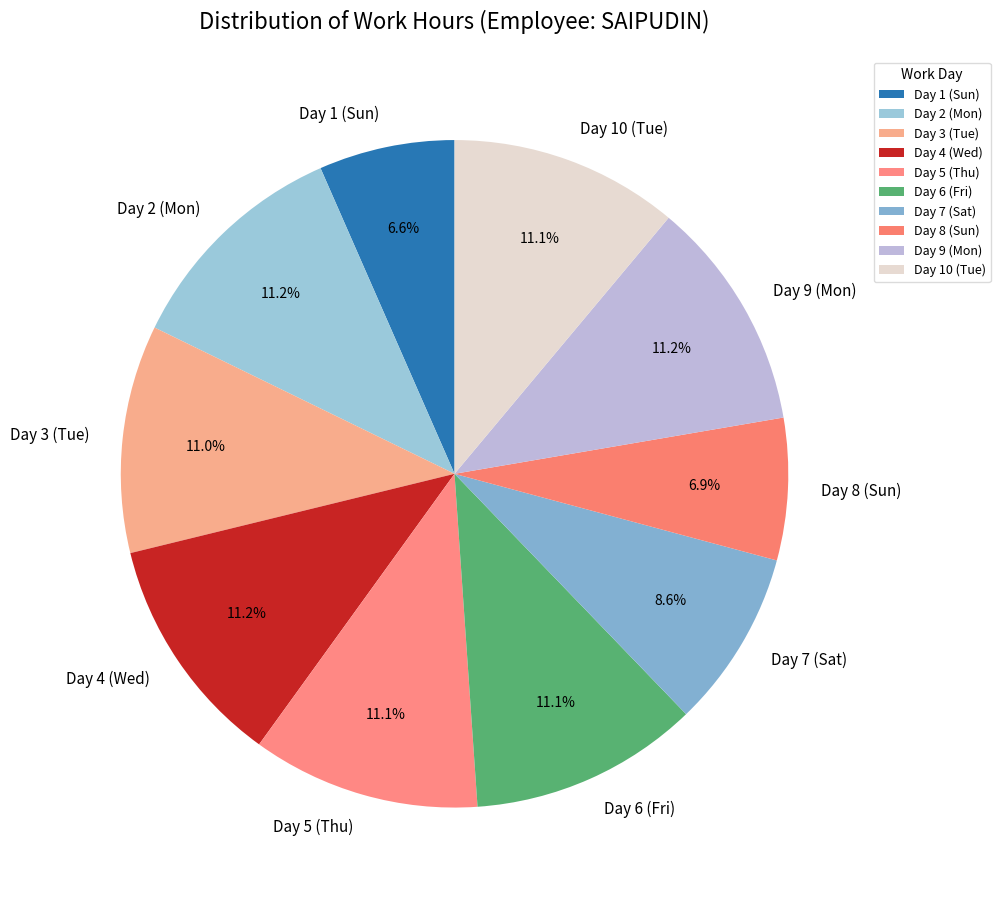

What percentage is NOT represented by Day 9 (Mon)?

88.8%